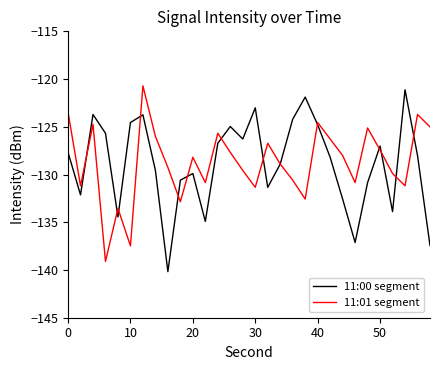

What is the maximum value for 11:00 segment?

-121.1